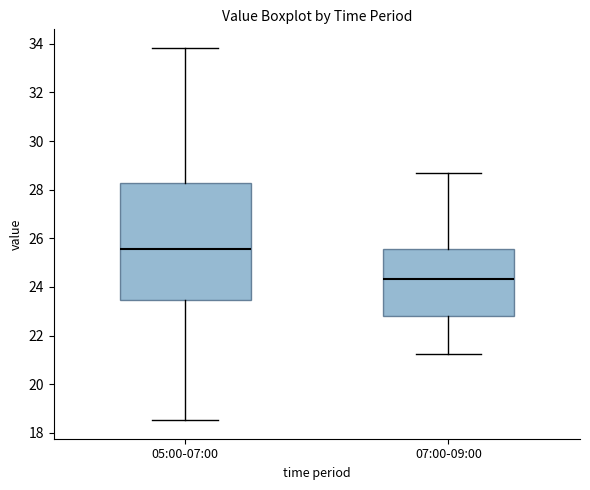

Reading left to right, read every box against the y-axis: the position of its median line, the range the box covers, and the ends of its whiskers. The values are not printed on the chart, so give them approximately, as read against the axis.

05:00-07:00: median 25.6, box 23.4 to 28.2, whiskers 18.6 to 33.8
07:00-09:00: median 24.4, box 22.8 to 25.6, whiskers 21.2 to 28.6